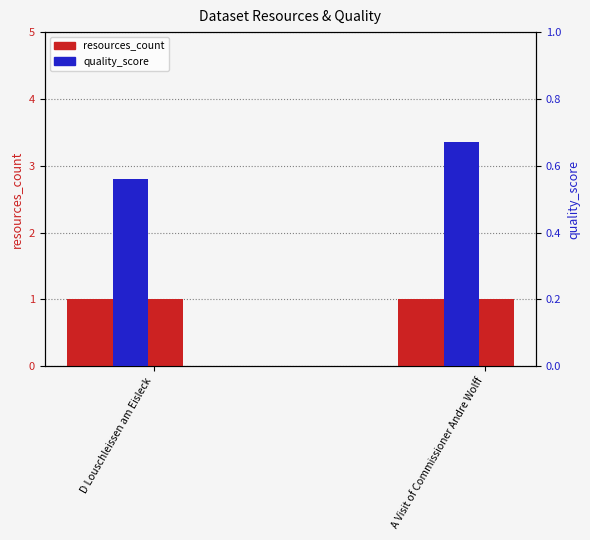

What is the sum of the resources_count values at D Louschleissen am Eisleck and A Visit of Commissioner Andre Wolff?

2.0